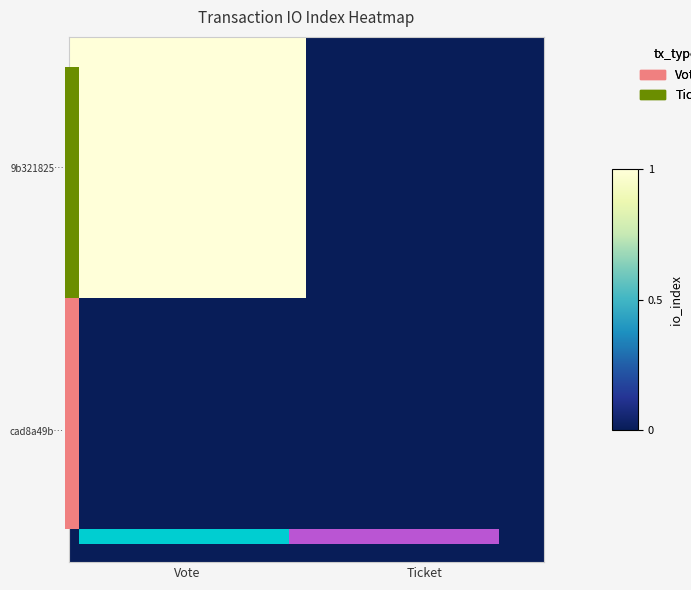

What is the greatest value displayed?

1